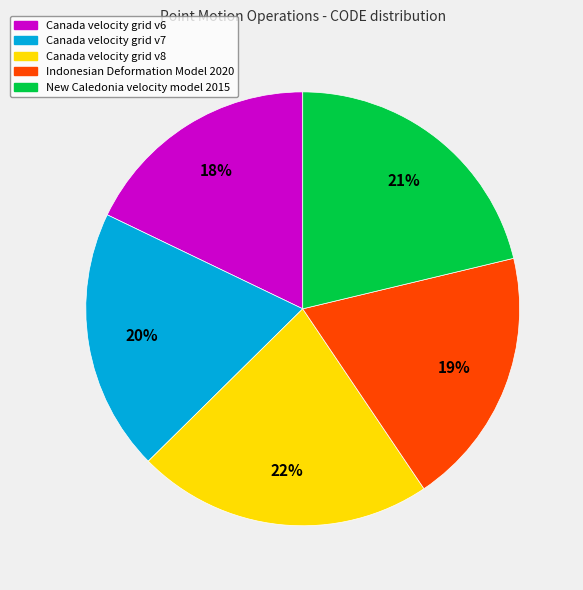

Is there a majority slice in this chart?

No